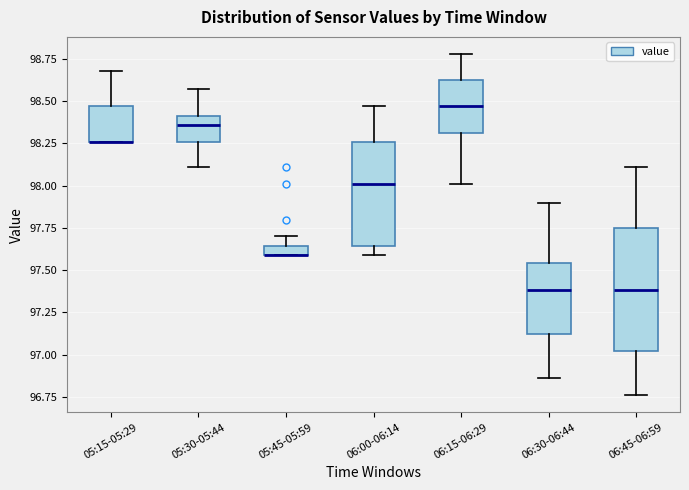

Where does the median line of the box for 06:30-06:44 sit on the y-axis? The values are not printed on the chart, so give them approximately, as read against the axis.

97.40